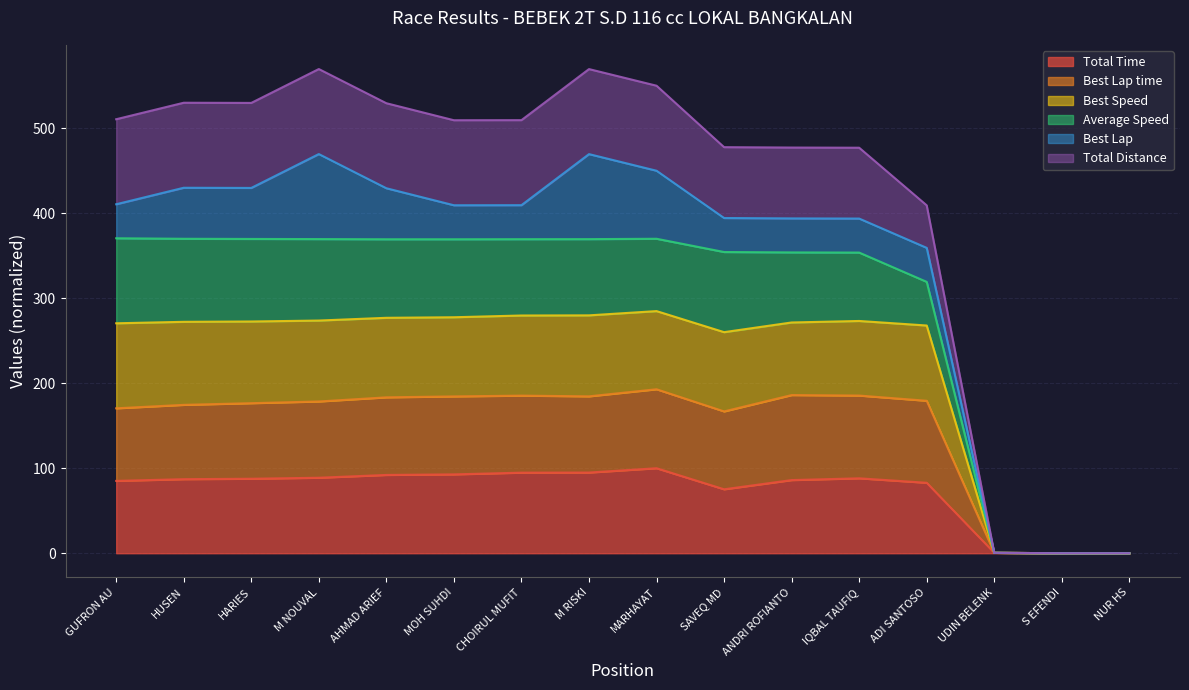

True or false: Total Distance and Total Time cross at least once.

False